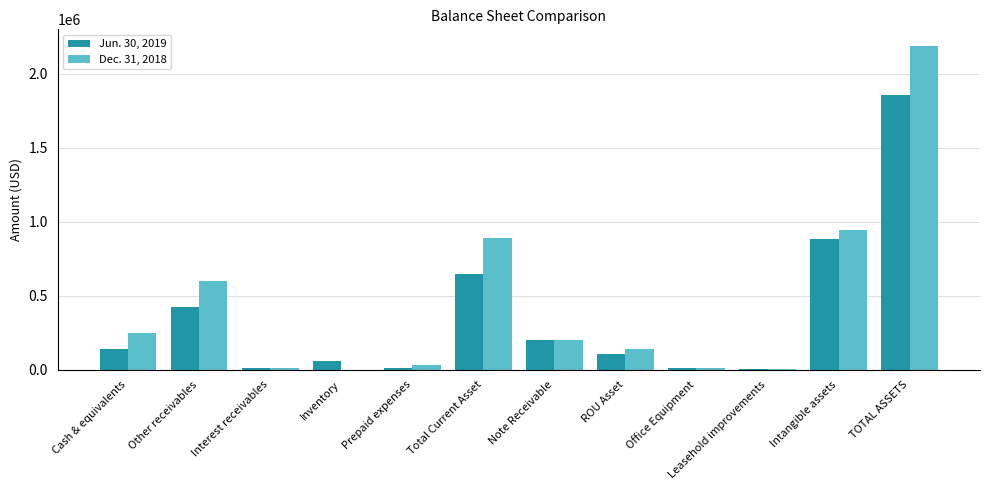

Read the Jun. 30, 2019 value at Leasehold improvements.

4113